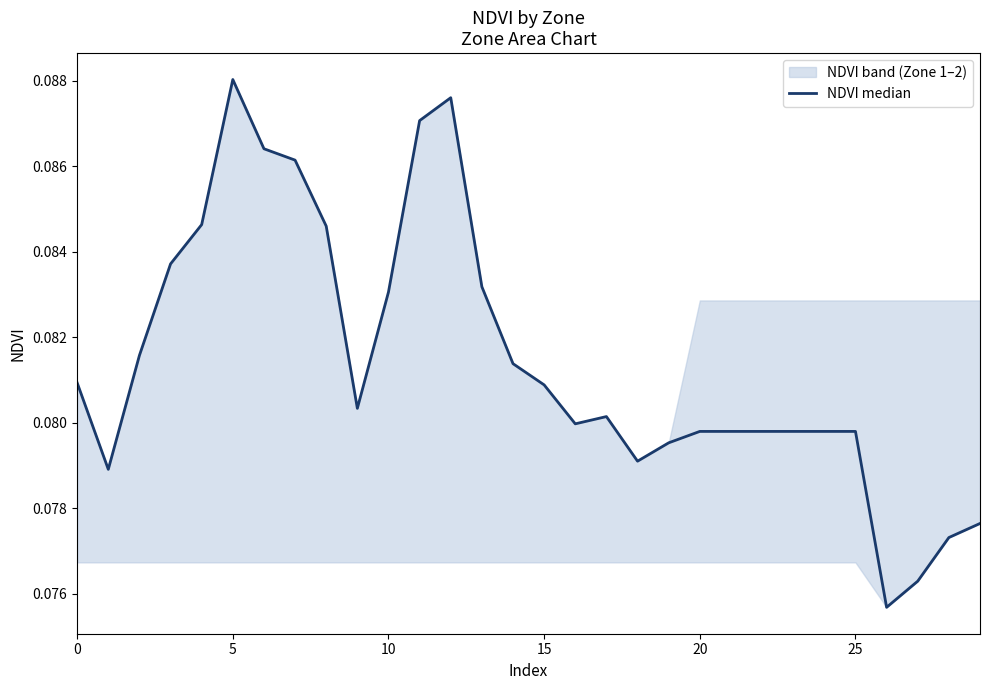

What is the label of the 28th point from the left?

27